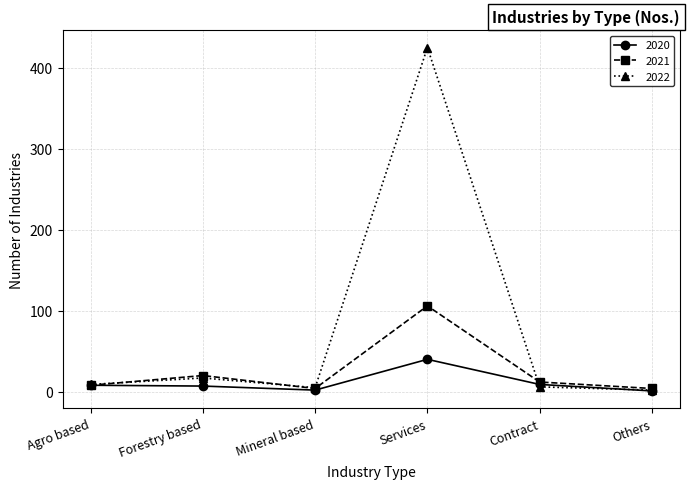

The value of 2021 at Forestry based is 20. True or false?

True